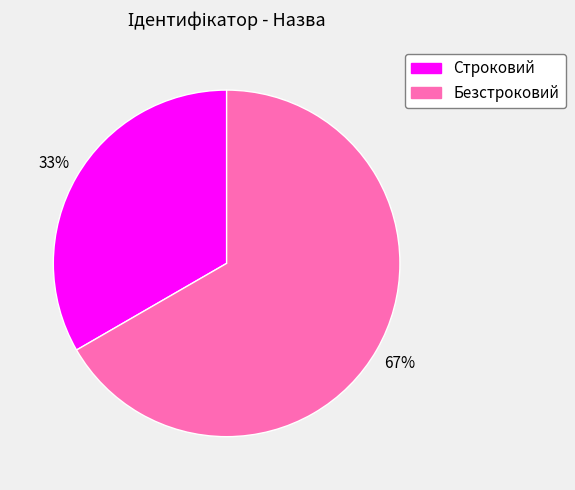

Which category accounts for the majority?

Безстроковий